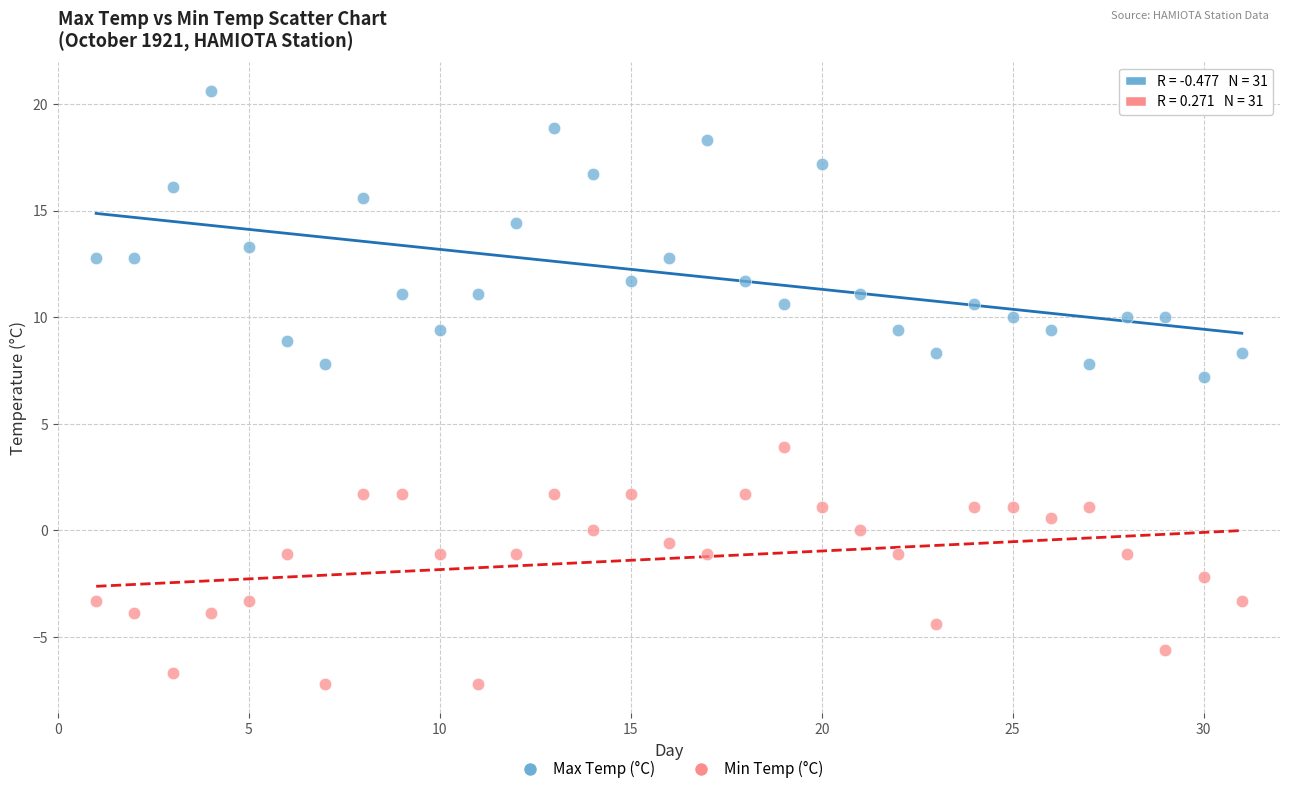

Across all series, what Y value is closest to 6?

7.2